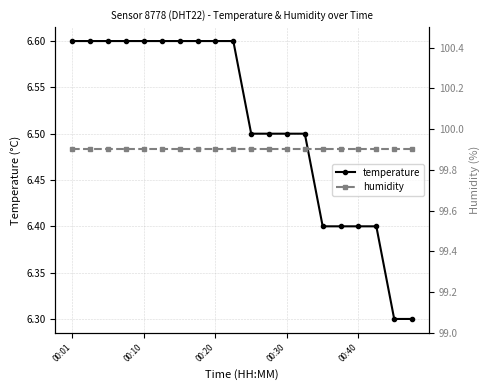

What is the average value of the humidity series?

99.9